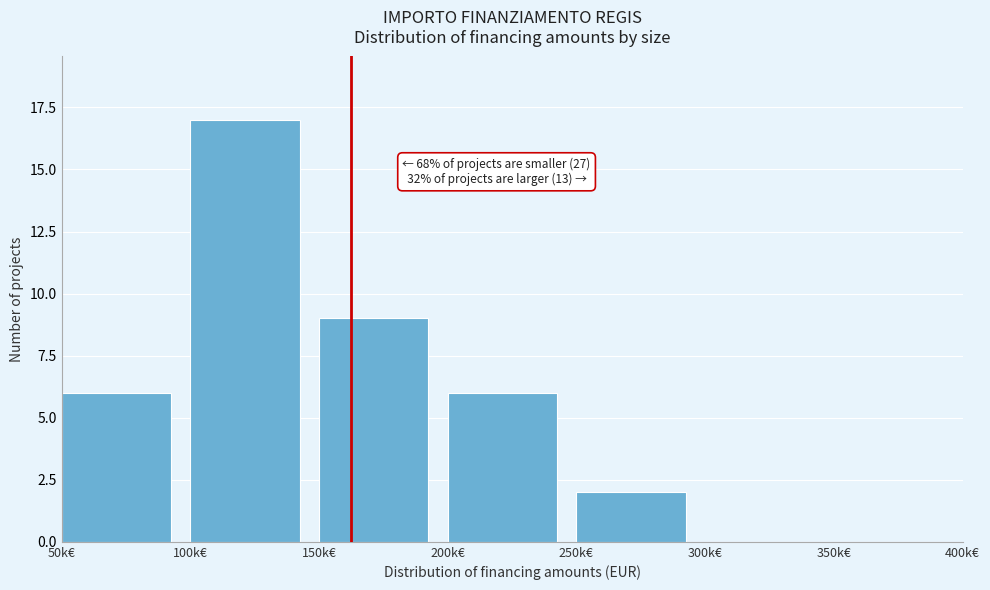

Reading left to right, transcribe all the data shown in this chart.

50k€=6	100k€=17	150k€=9	200k€=6	250k€=2	300k€=0	350k€=0